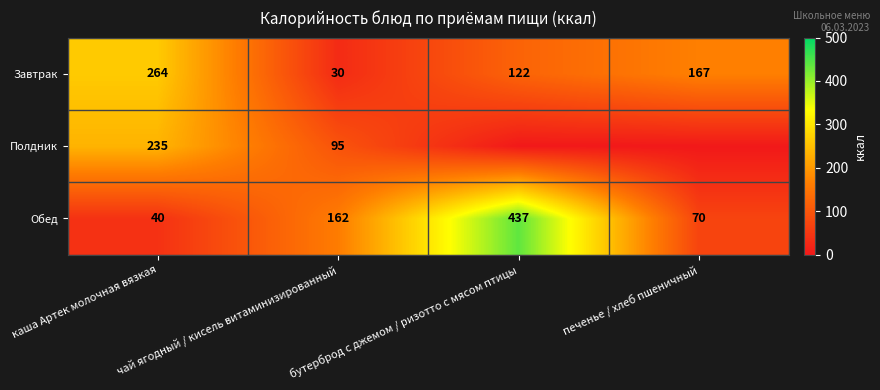

Which has a higher value, чай ягодный / кисель витаминизированный or печенье / хлеб пшеничный?

печенье / хлеб пшеничный